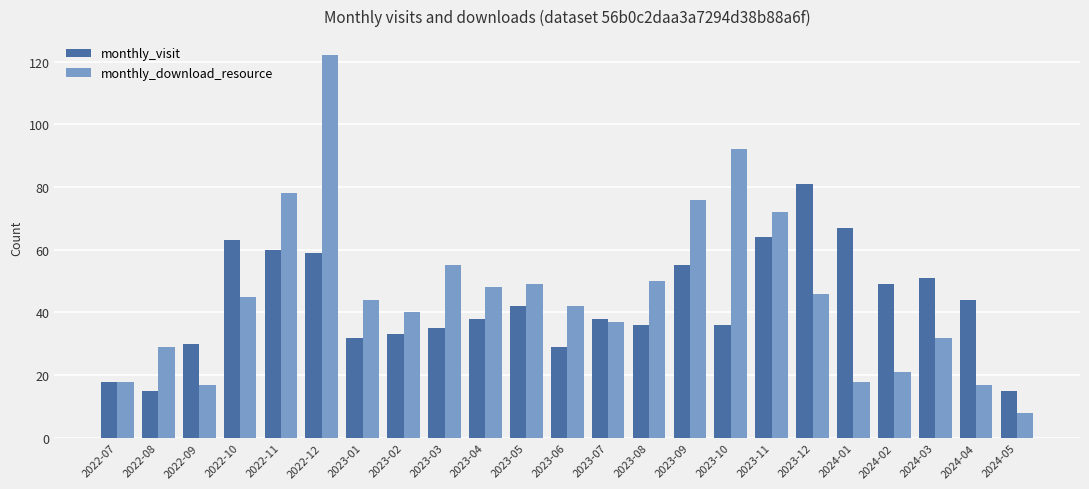

How many series are shown in this chart?

2